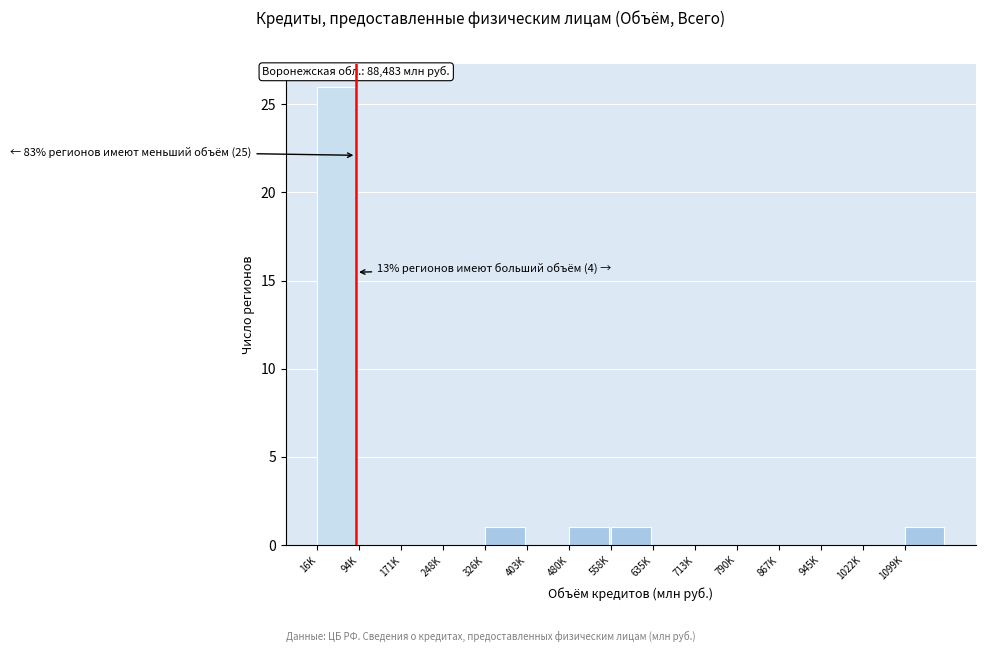

Reading left to right, what are all the values shown in this chart?

16K=26	94K=0	171K=0	248K=0	326K=1	403K=0	480K=1	558K=1	635K=0	713K=0	790K=0	867K=0	945K=0	1022K=0	1099K=1